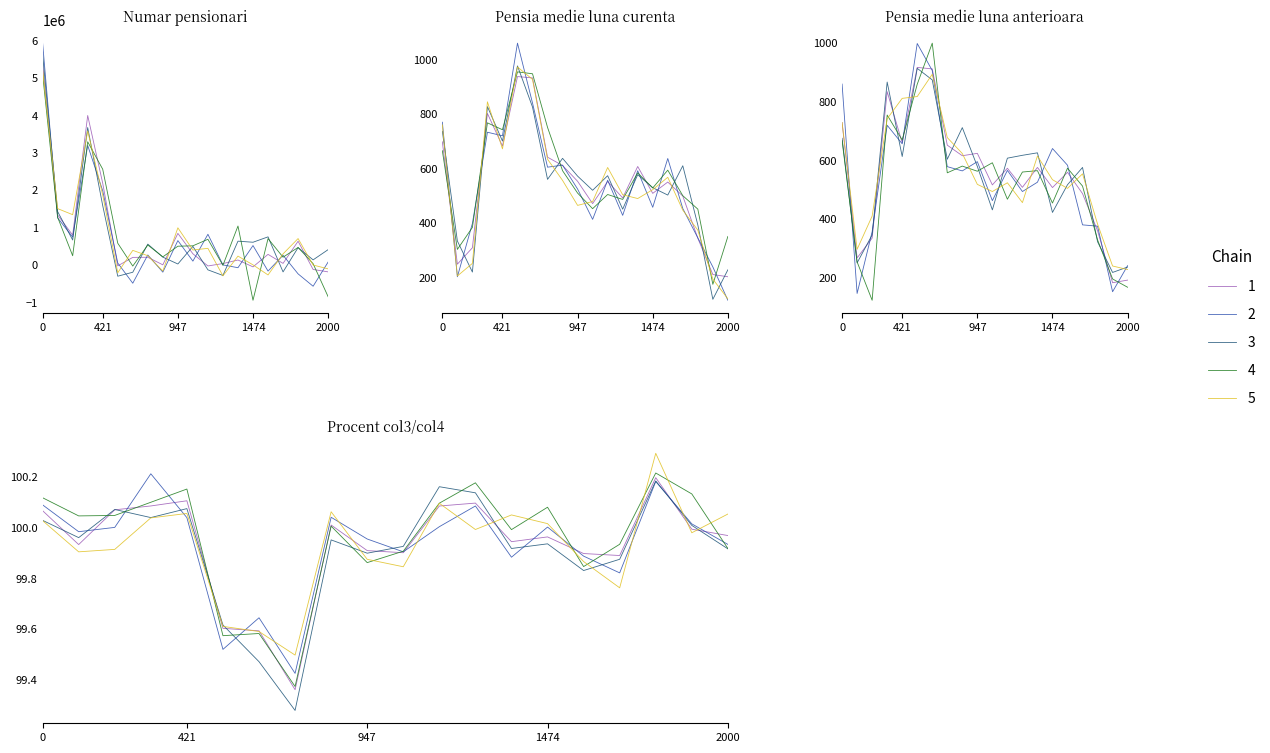

The Pensia medie luna anterioara series shows 616.8 at 8. True or false?

True